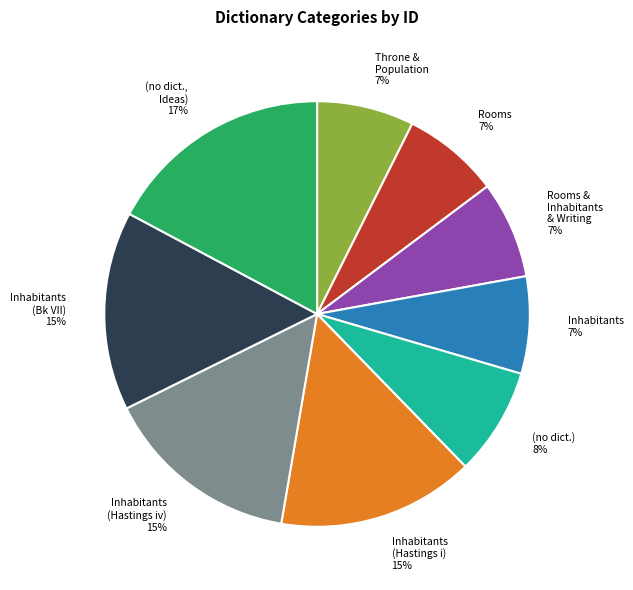

True or false: Rooms & Inhabitants & Writing 7% accounts for 7% of the total.

True